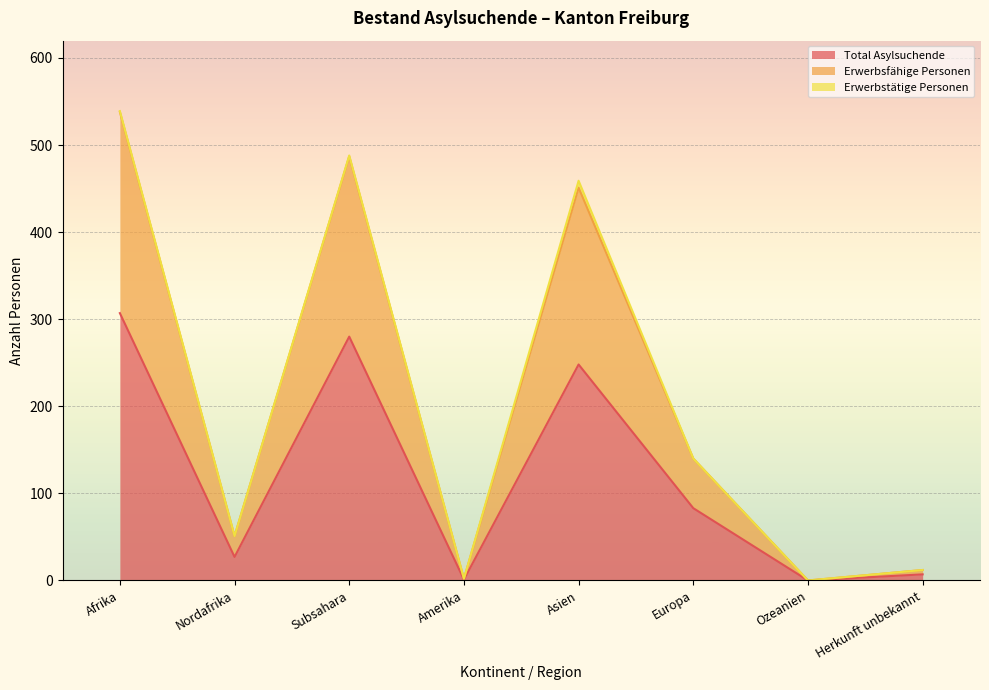

Which series has the largest range (max minus min)?

Erwerbsfähige Personen